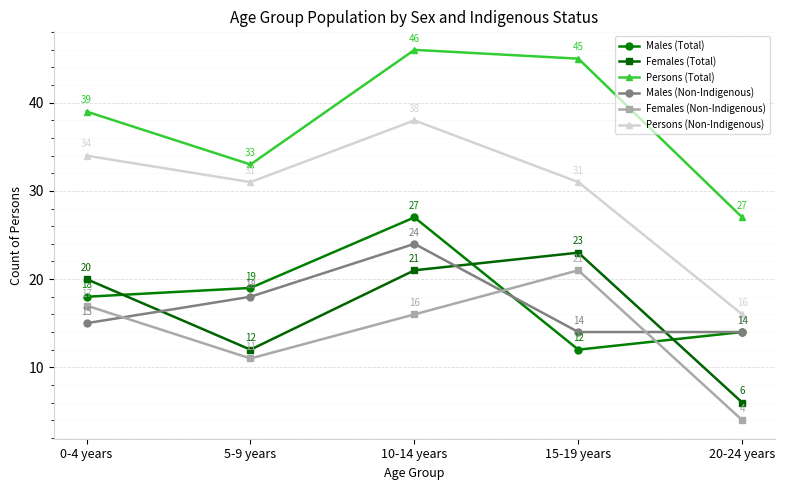

What is the label of the 5th point from the left?

20-24 years